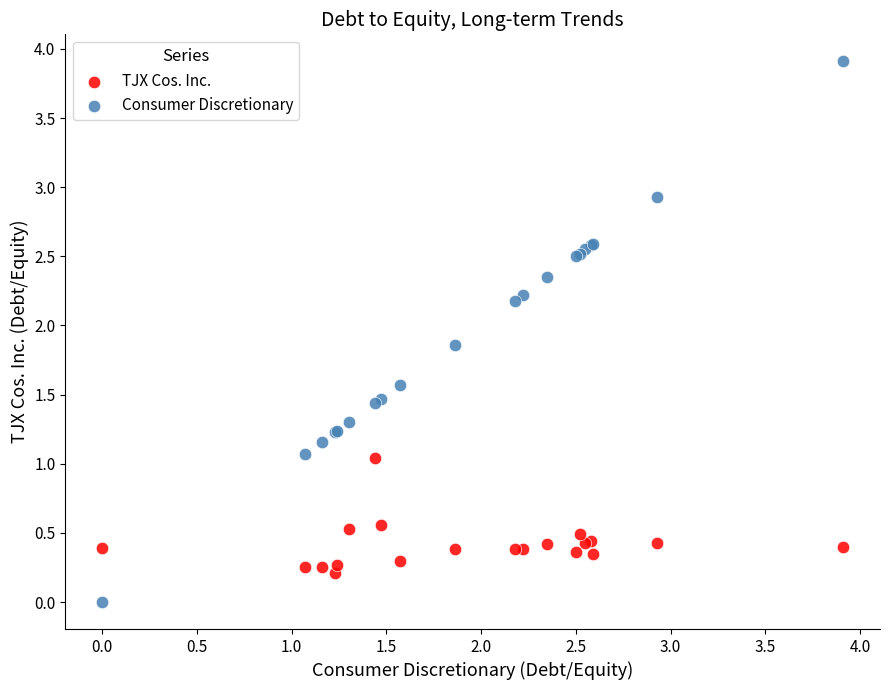

Which series has the widest spread of Y values?

Consumer Discretionary